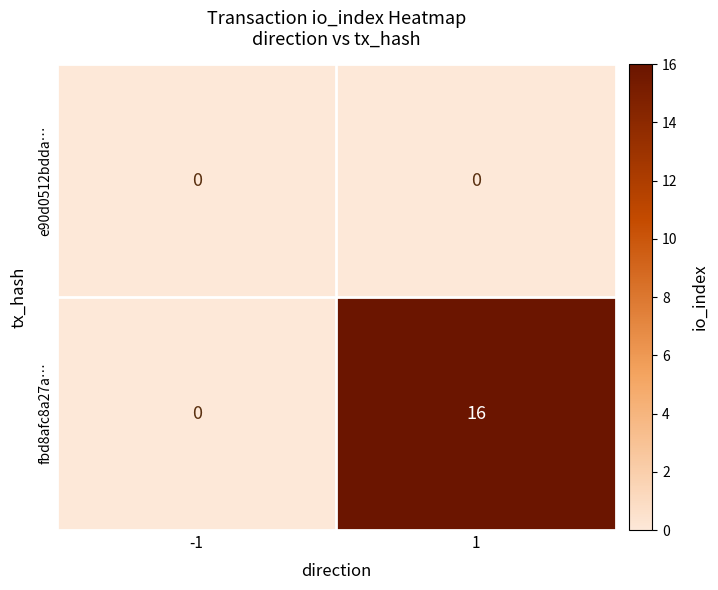

At 1, list the series in order from largest to smallest.

fbd8afc8a27a…, e90d0512bdda…